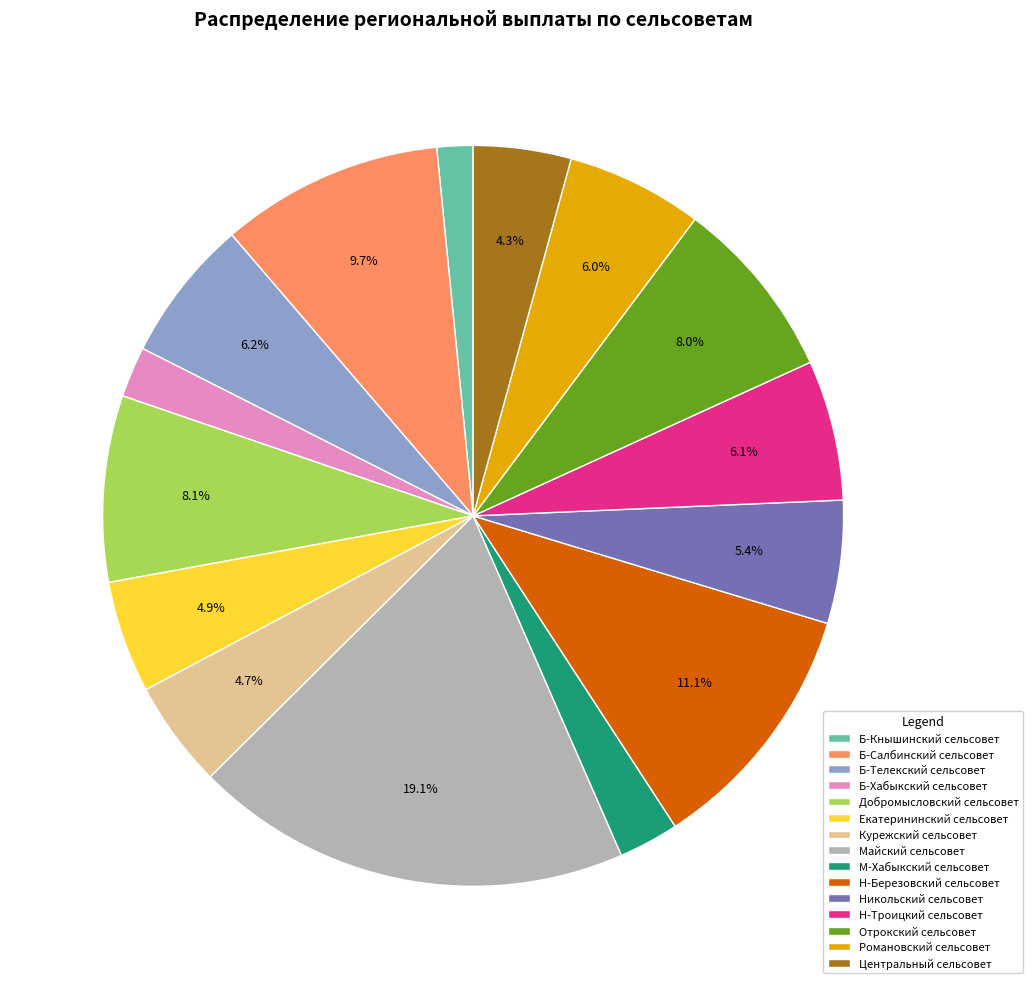

Is Б-Телекский сельсовет the majority of the pie?

No